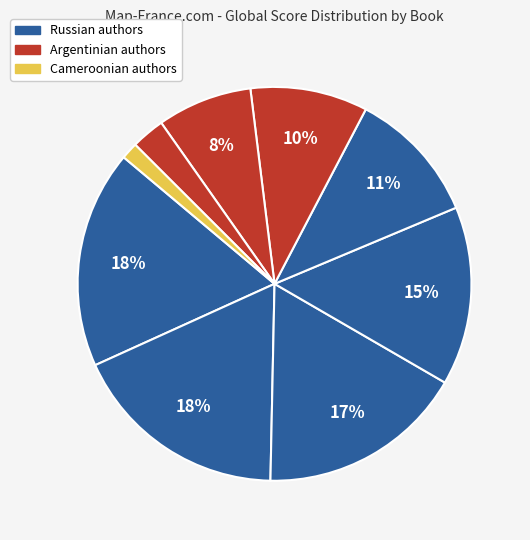

Is there any slice that represents more than half of the pie?

No